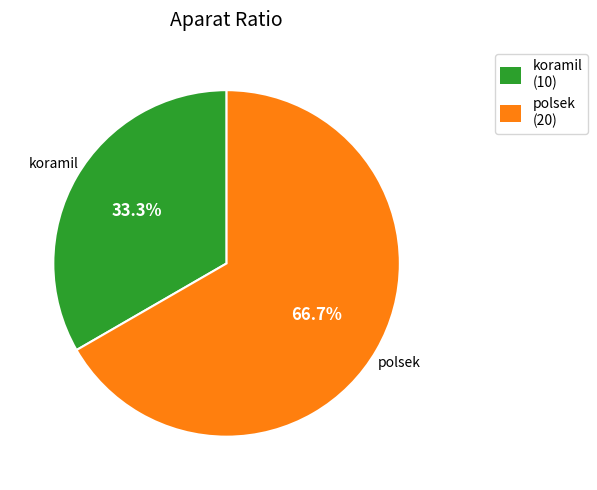

How many segments does this pie chart have?

2